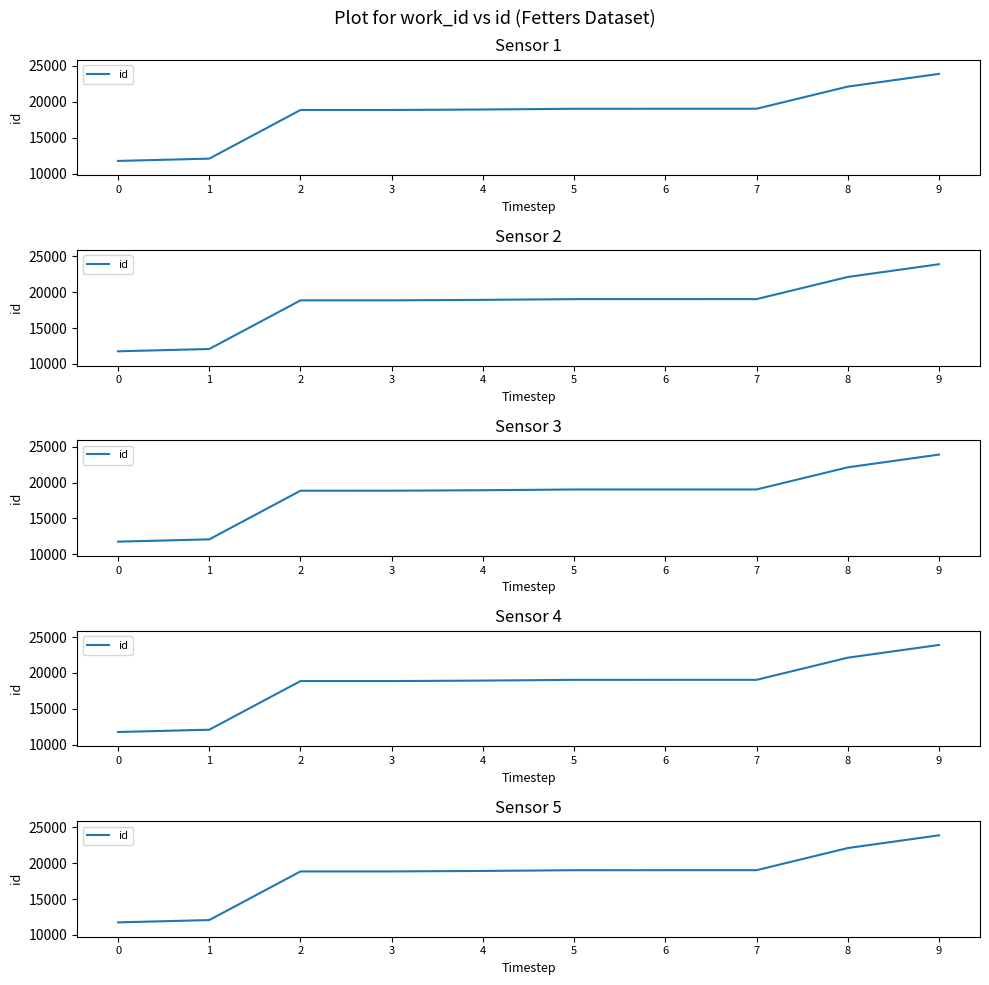

Reading right to left, transcribe all the data shown in this chart.

9=23898	8=22123	7=19037	6=19036	5=19034	4=18929	3=18864	2=18863	1=12081	0=11759